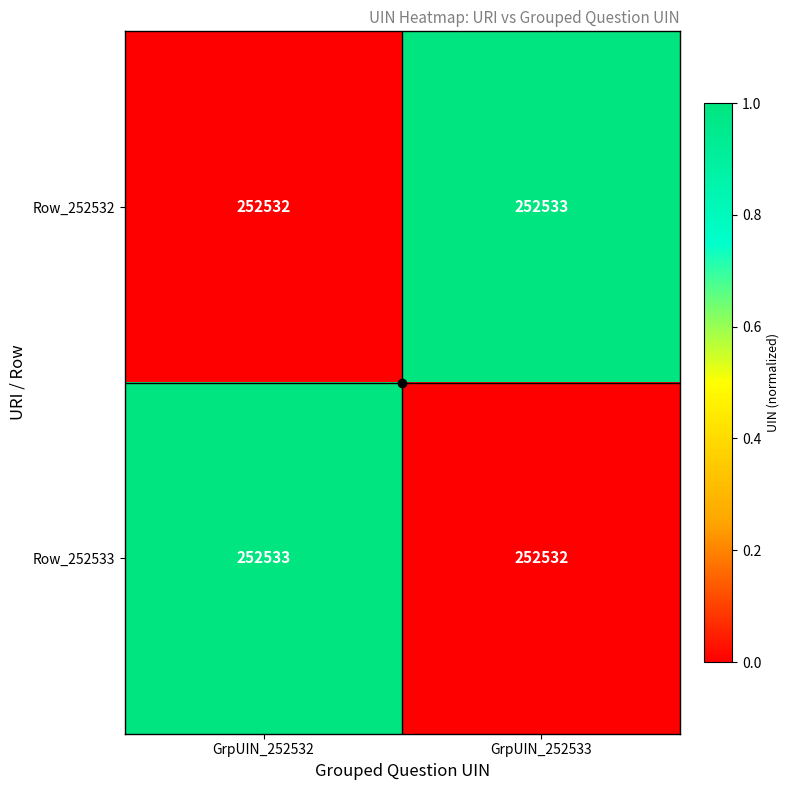

True or false: Row_252532 has a value of 252532 at GrpUIN_252532.

True